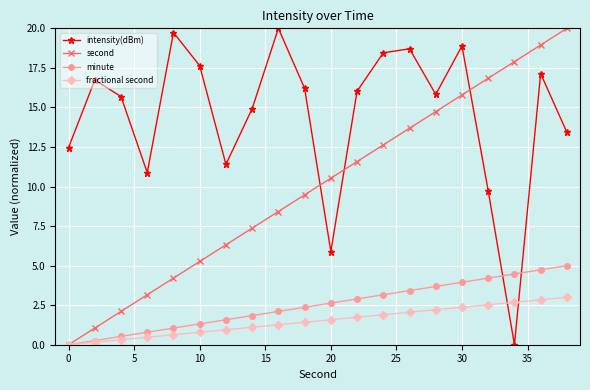

At how many categories does at least one series exceed 12?

17